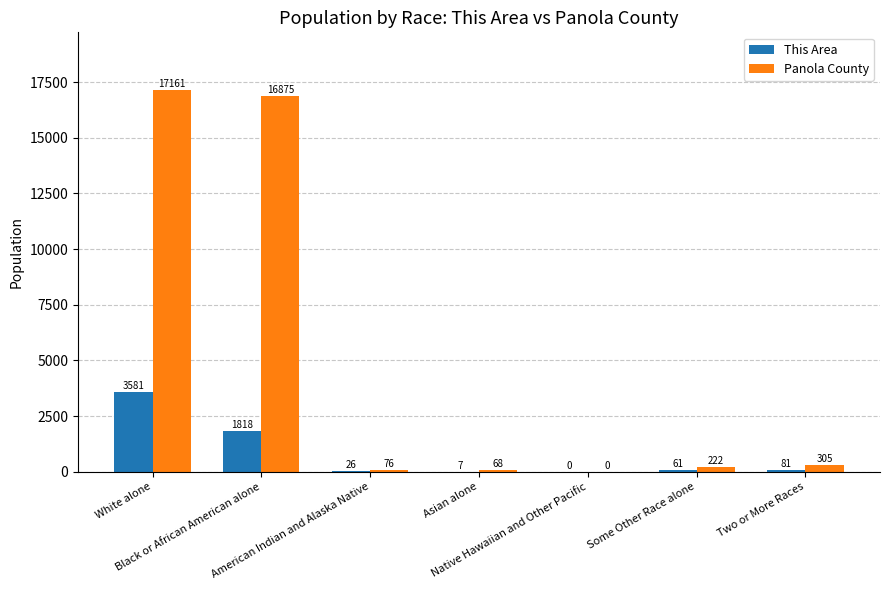

How many categories are shown in the chart?

7